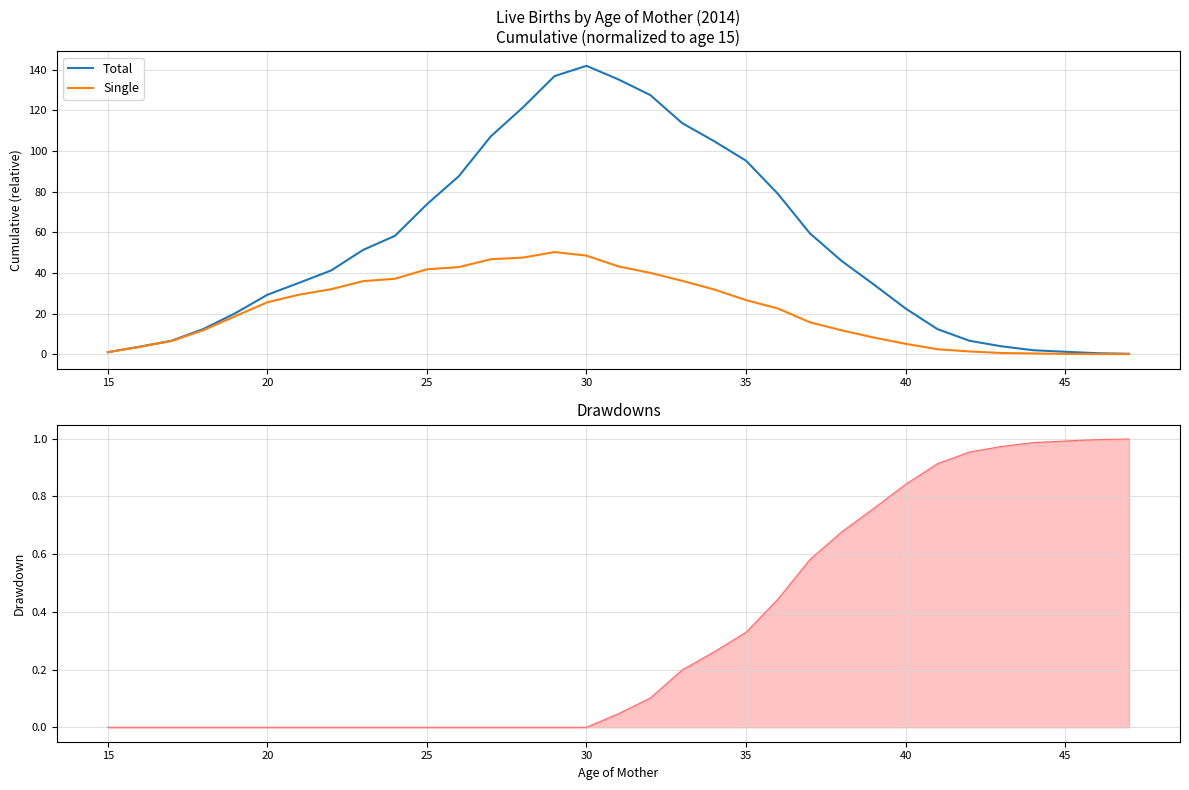

What is the maximum value for Total?

141.8